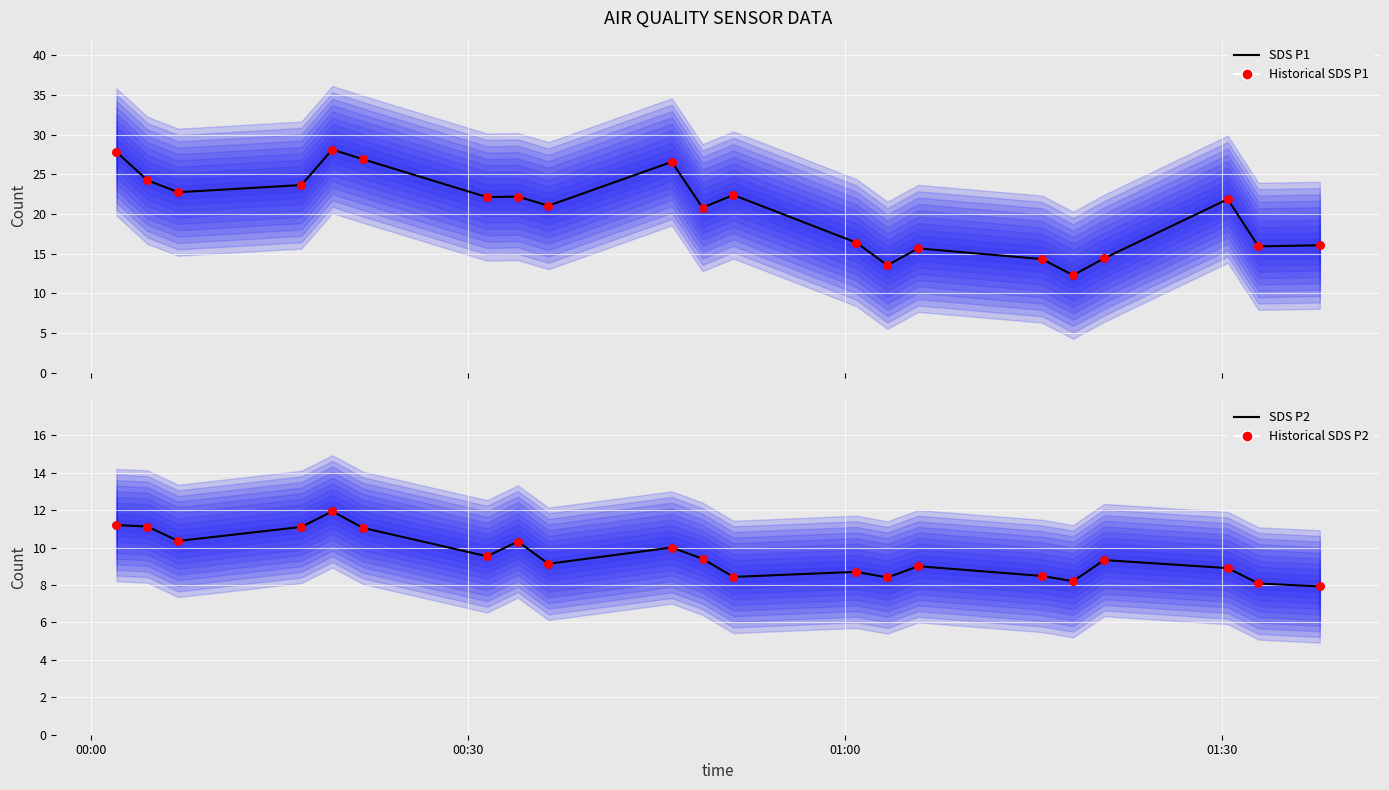

Which series contains the highest Y value?

SDS_P1